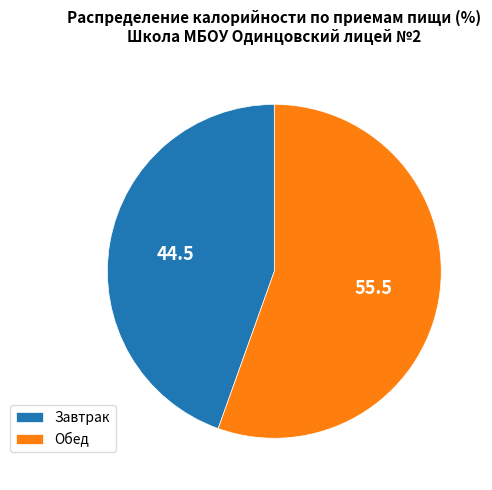

Is it true that Завтрак is 45% of the pie?

True